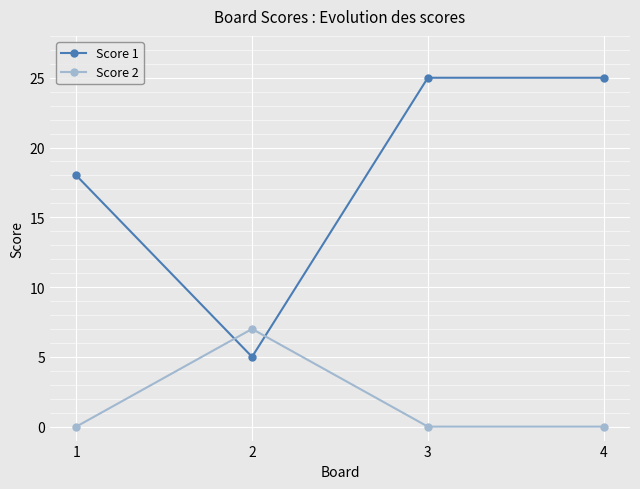

Which series has the largest total across all categories?

Score 1